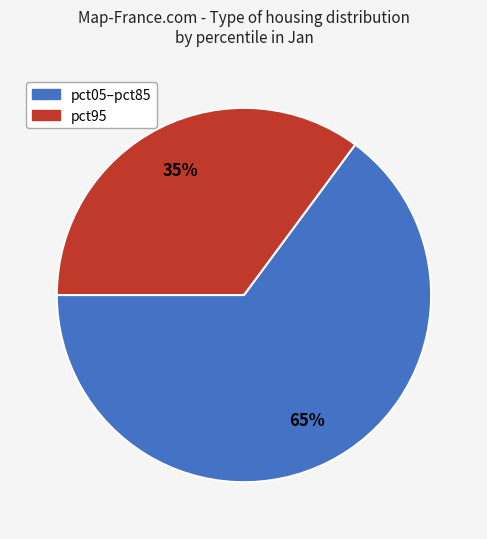

Is there any slice that represents more than half of the pie?

Yes